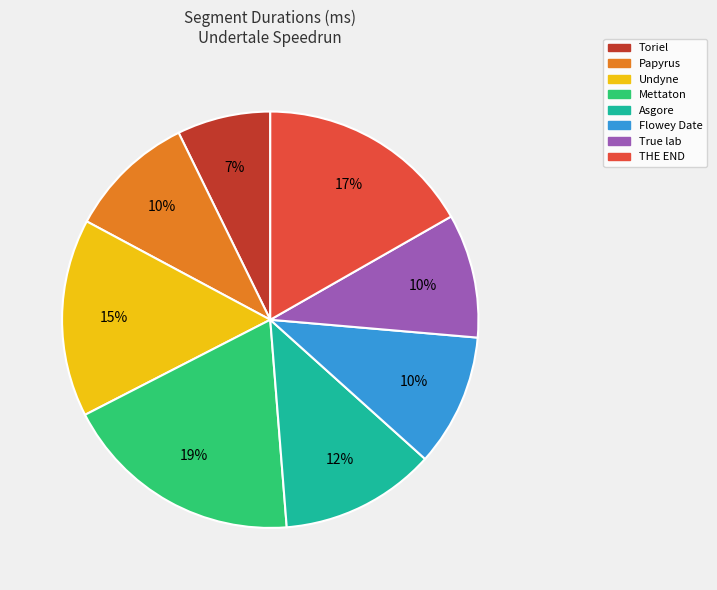

To the nearest percent, what is the difference between the True lab and THE END slice percentages?

7%